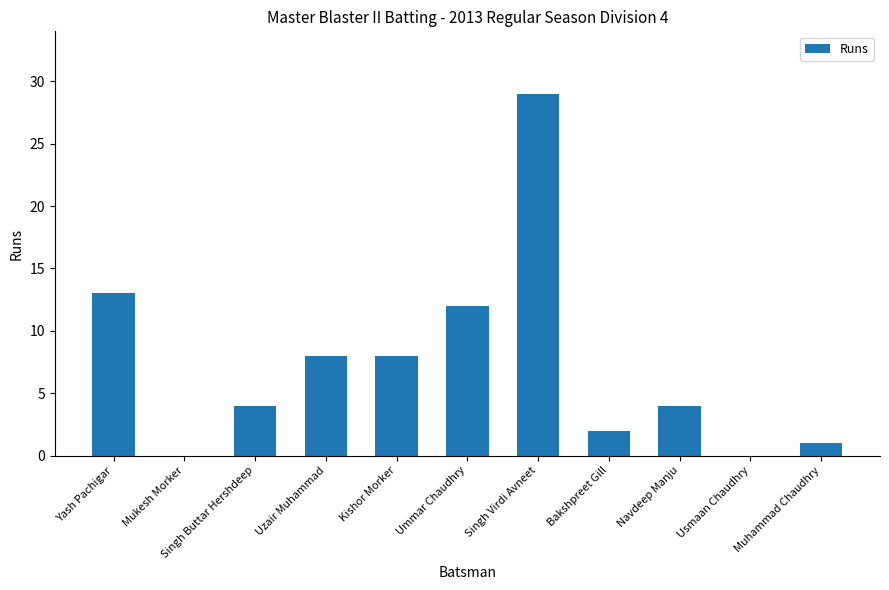

At which label is the value closest to 14?

Yash Pachigar